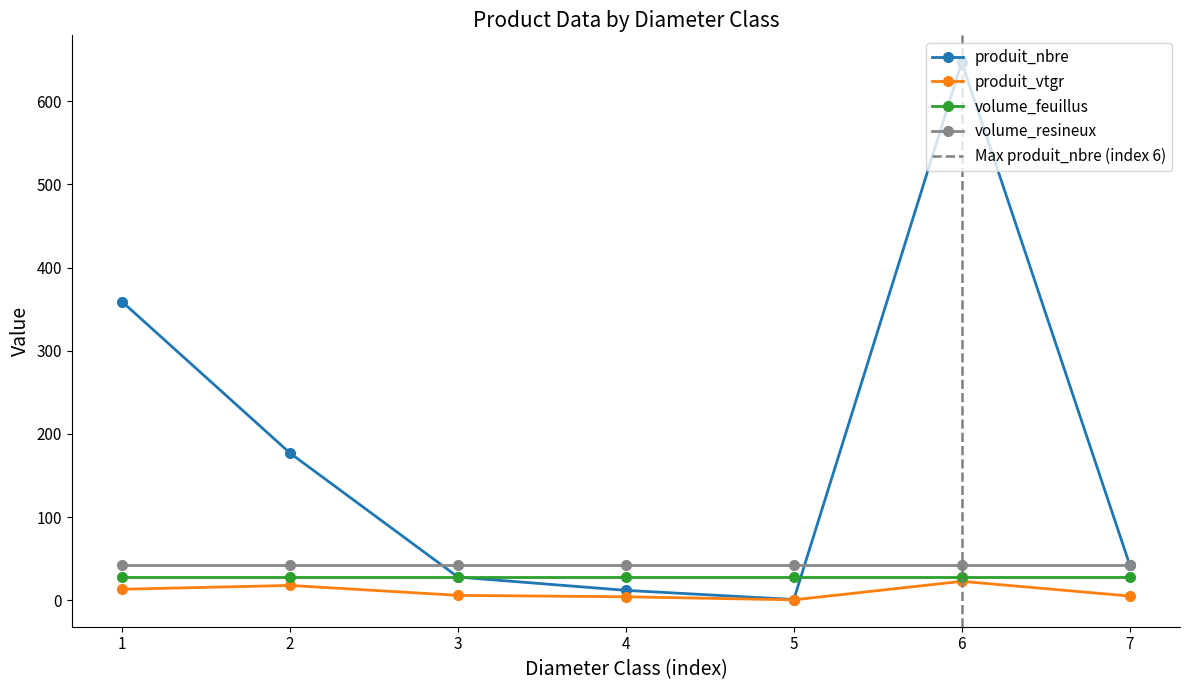

List the labels in order of produit_nbre value, smallest first.

5, 4, 3, 7, 2, 1, 6